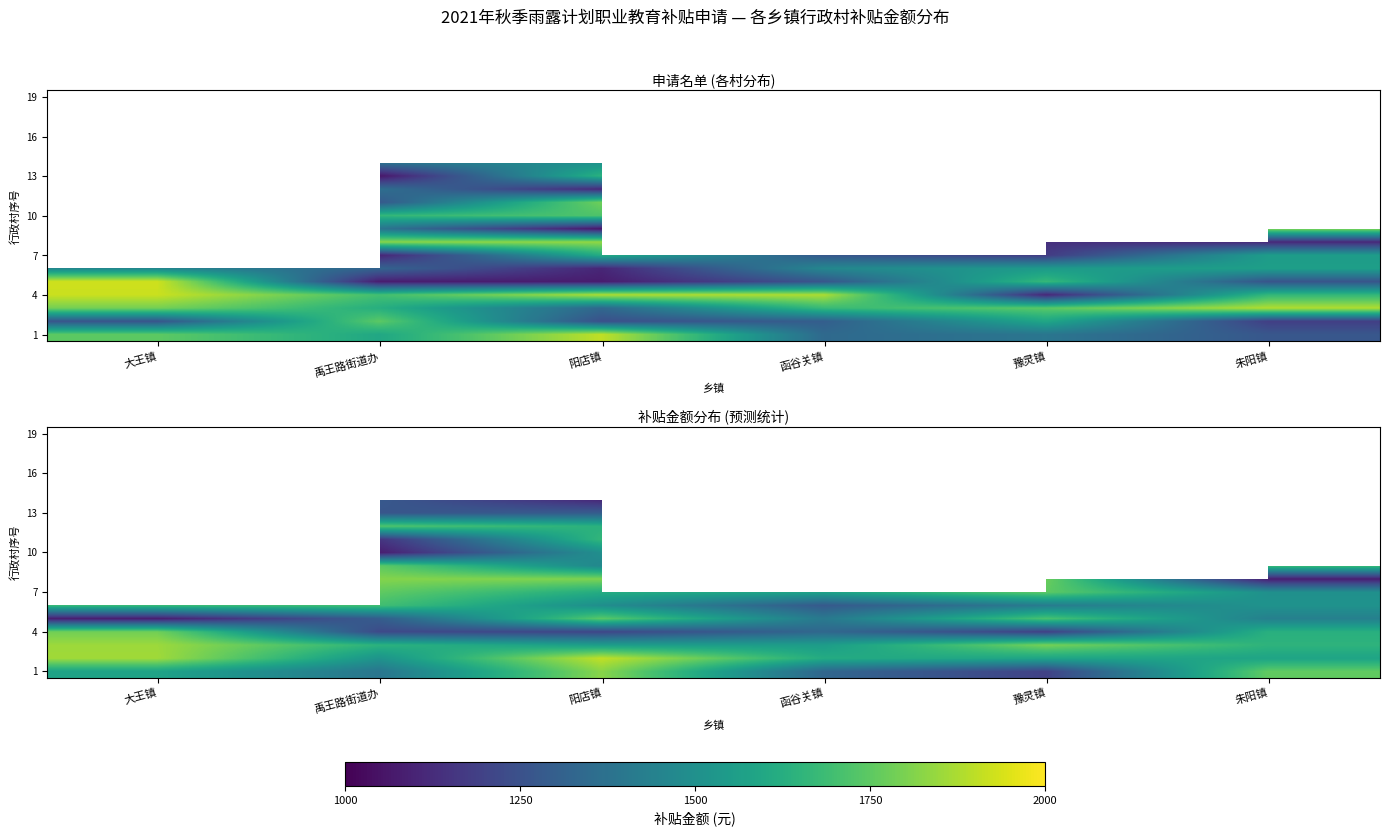

How many series are shown in this chart?

19